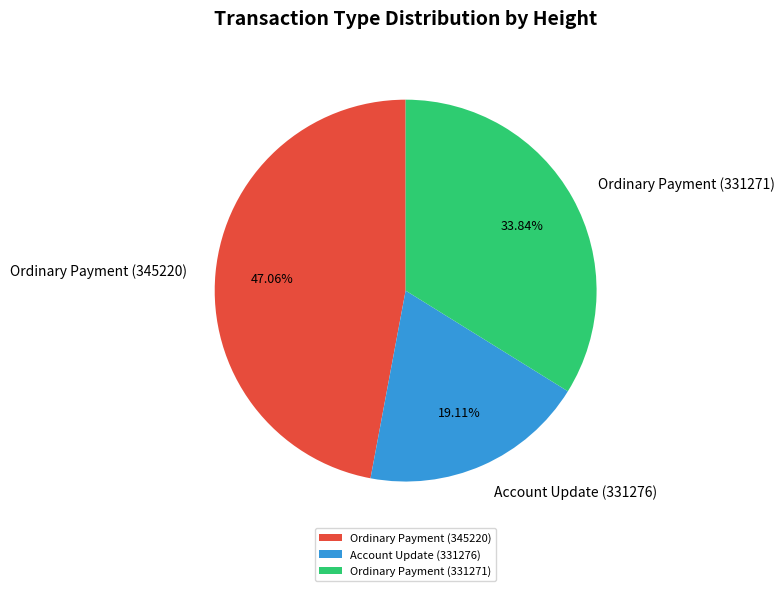

Approximately how many times larger is the value at Ordinary Payment (345220) compared to Account Update (331276)?

2.5